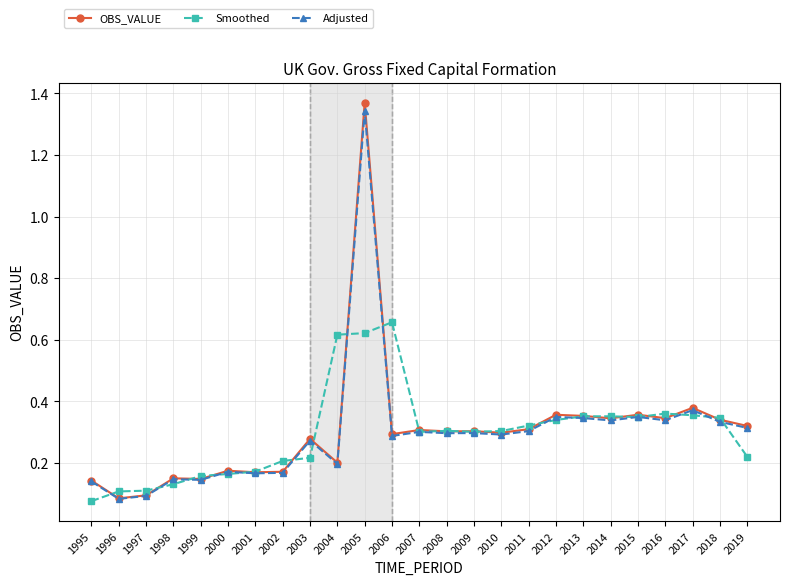

At how many categories does at least one series exceed 0?

25